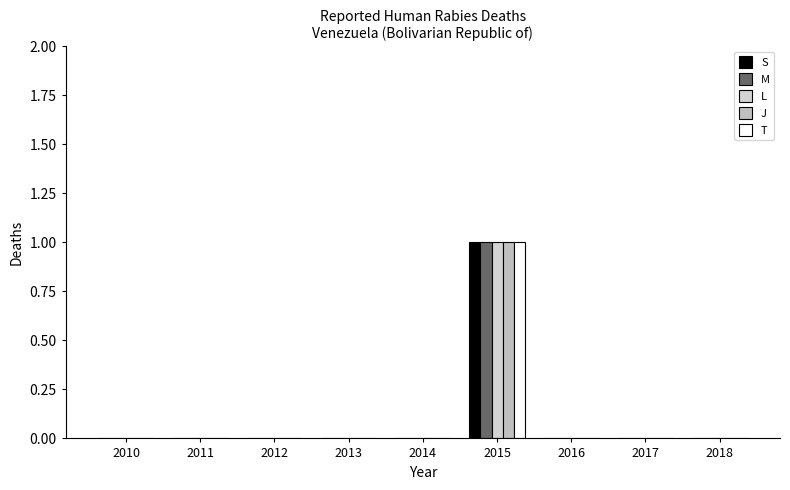

At how many categories does at least one series exceed 0?

1